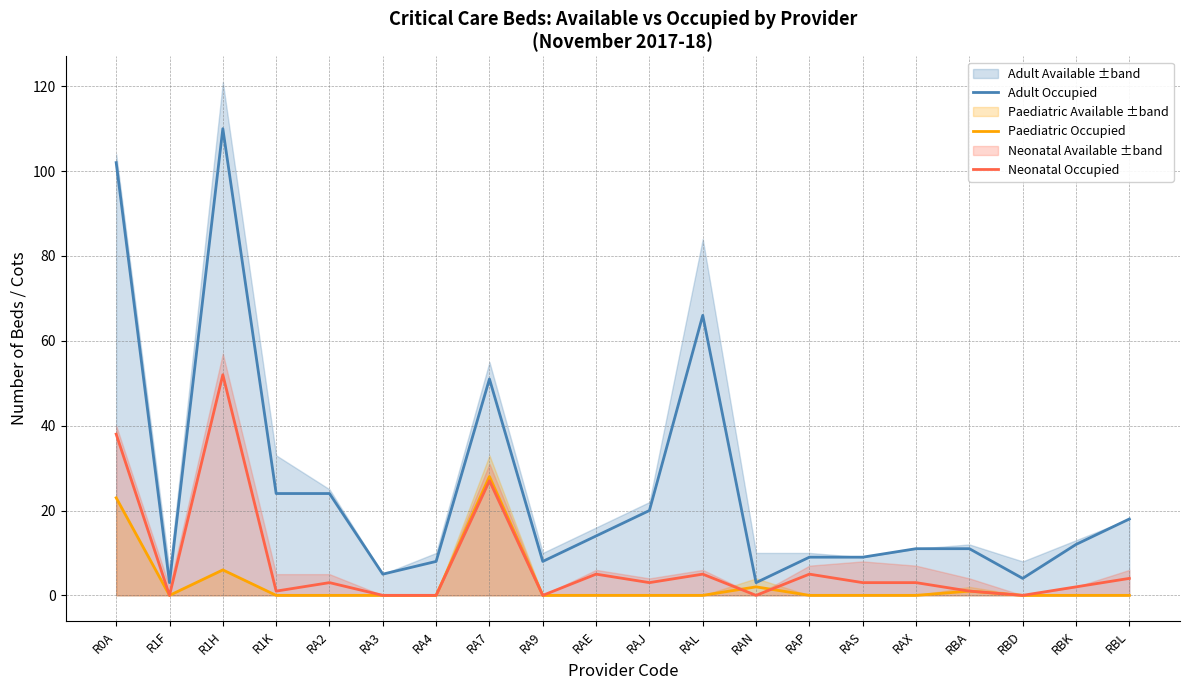

Does the chart display data point markers on the line(s)?

No